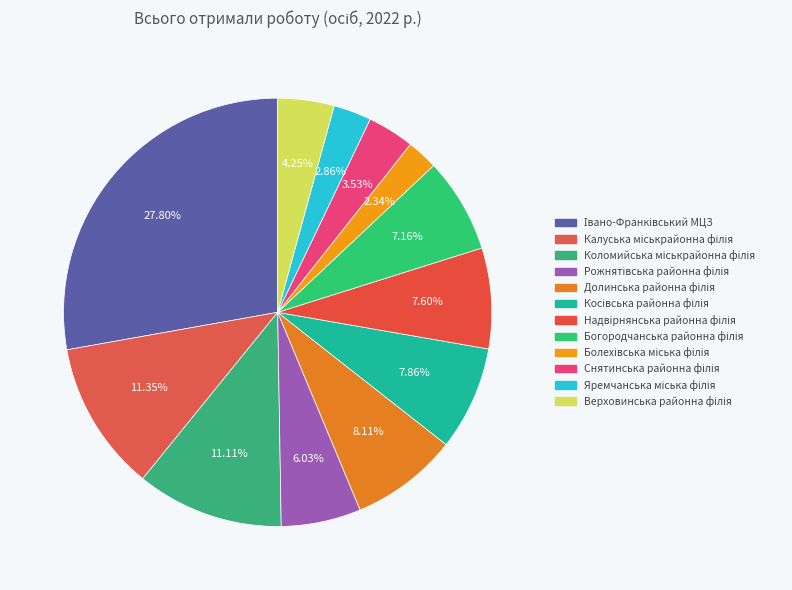

Count the number of slices in the pie.

12